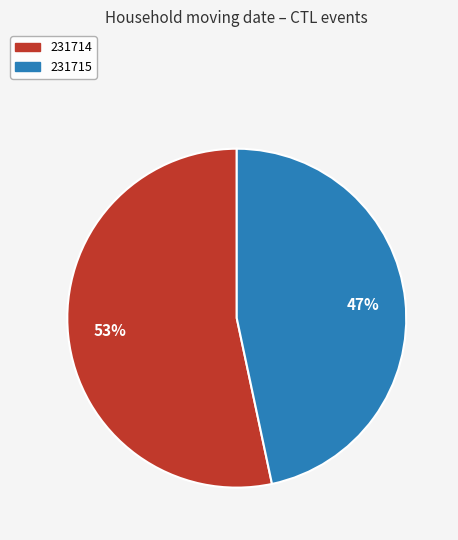

To the nearest percent, what portion does 231714 represent?

53%